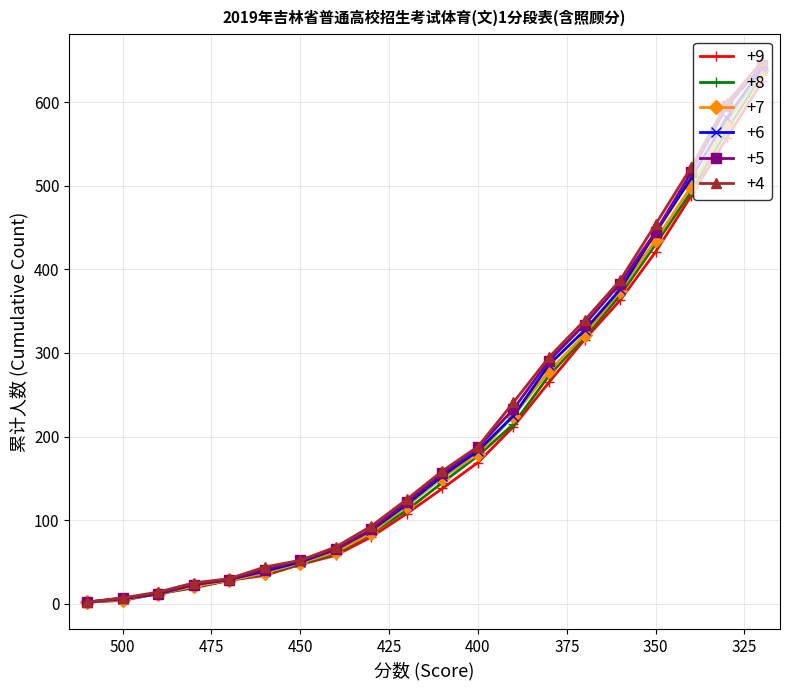

Rank the series at 500 from highest to lowest value.

+5, +4, +6, +8, +7, +9